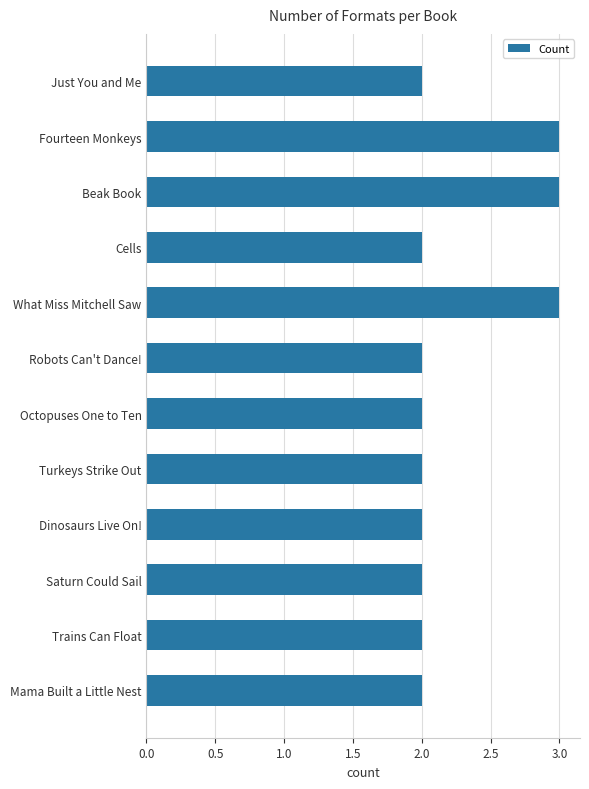

Count the values in the range 2 to 3.

12